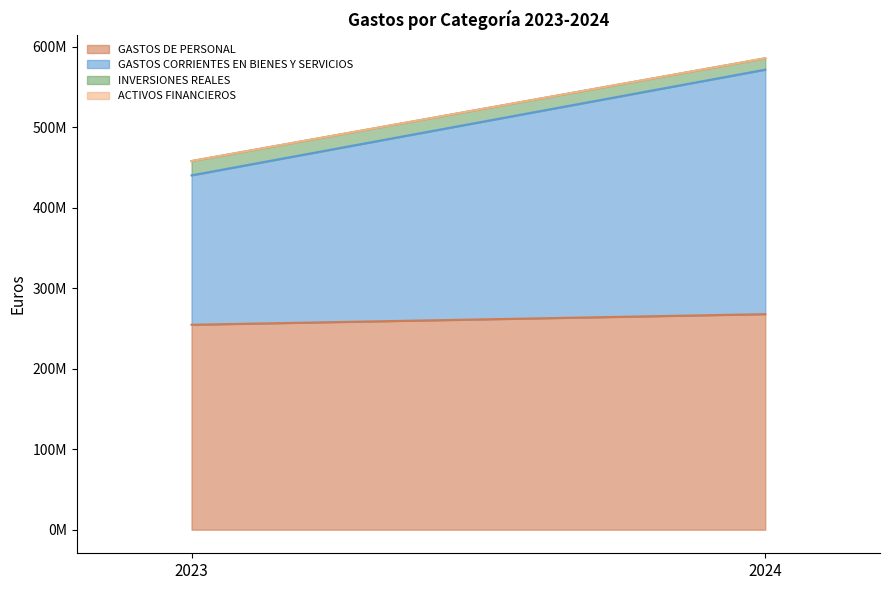

What is the maximum value for ACTIVOS FINANCIEROS?

41363